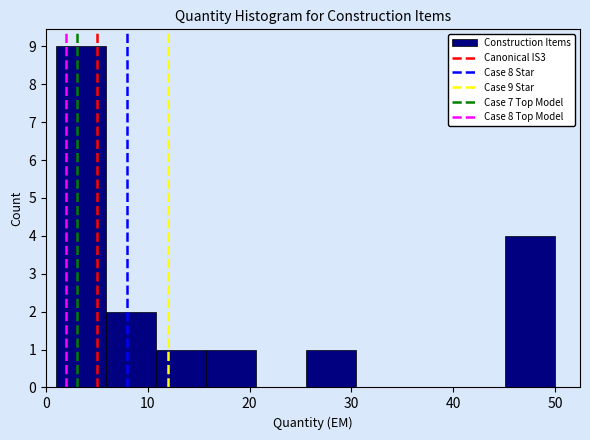

Which range on the x-axis has the tallest bar?

1.0 to 5.9